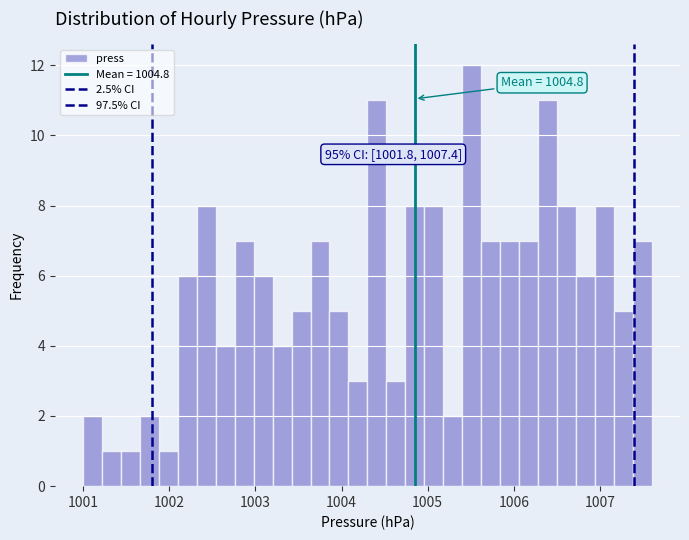

Around what value on the x-axis is the tallest bar? Give the approximate position of its centre, as read against the axis.

1005.5